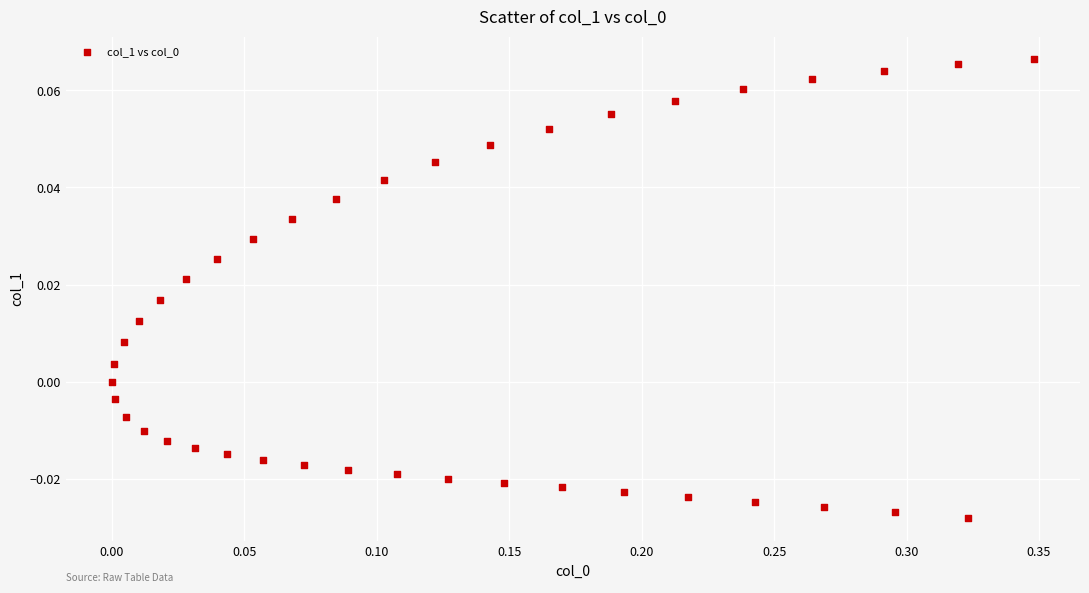

What is the range of X values (max minus min)?

0.3